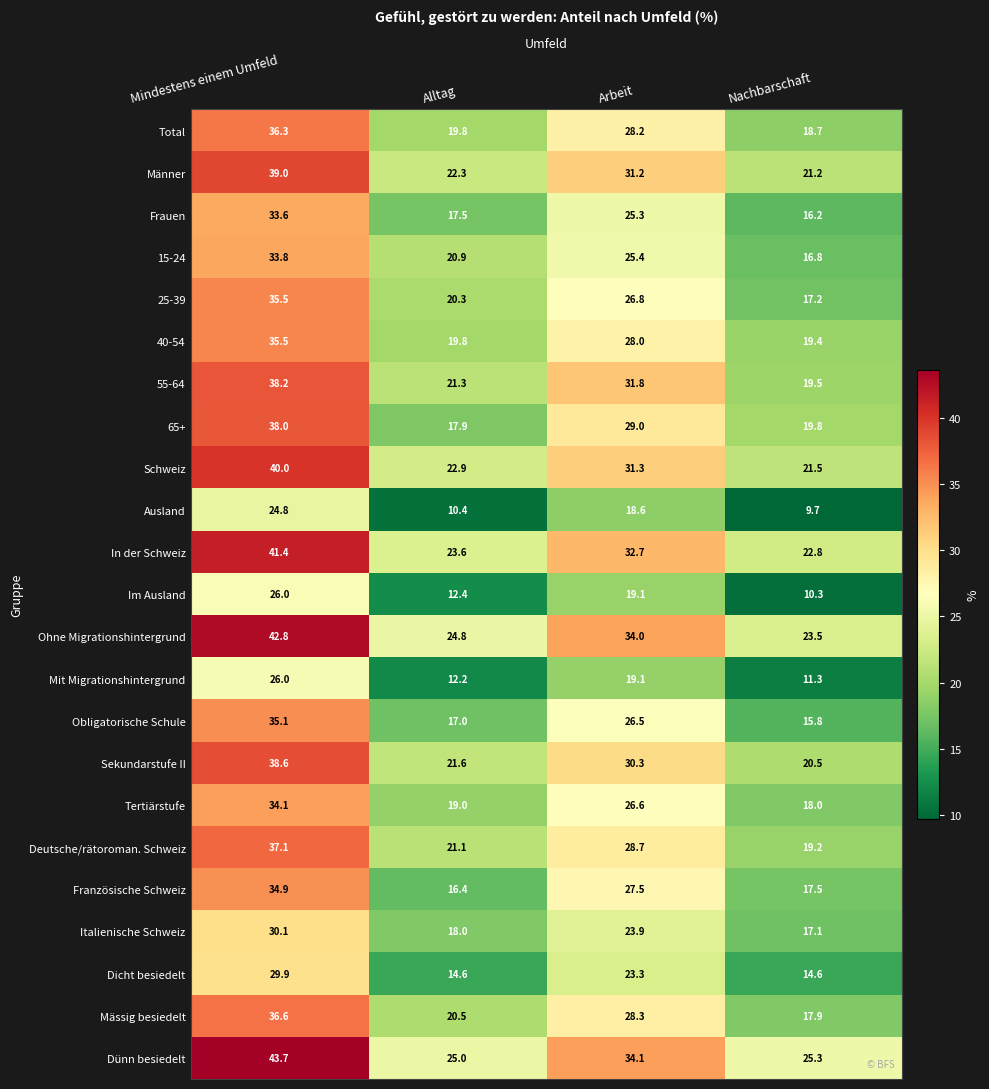

At how many categories does at least one series exceed 10?

4